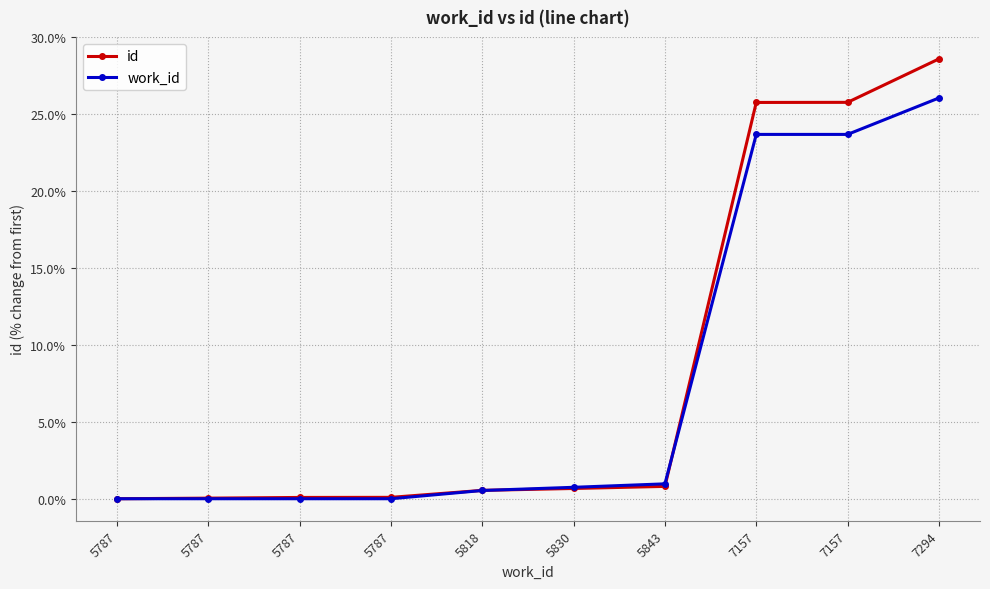

Does the chart display data point markers on the line(s)?

Yes